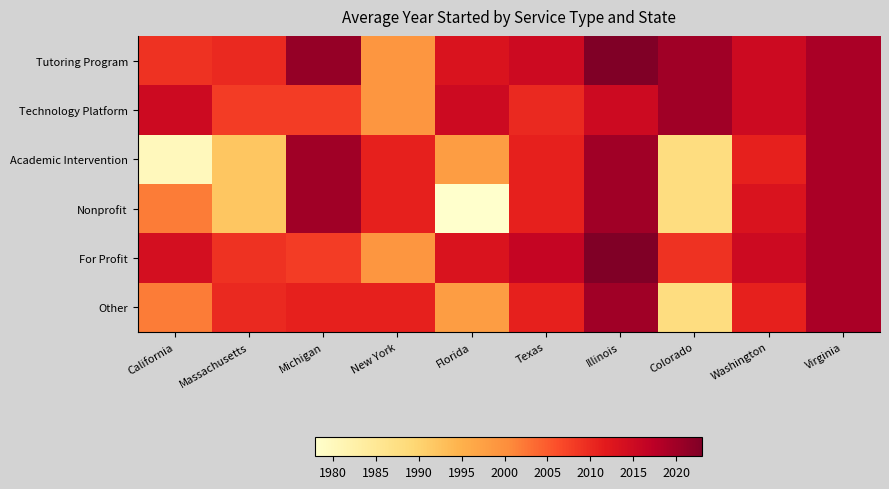

Reading left to right, what are all the values shown in this chart?

Tutoring Program: California=2009	Massachusetts=2010	Michigan=2021	New York=1999	Florida=2013	Texas=2015	Illinois=2023	Colorado=2020	Washington=2015	Virginia=2019
Technology Platform: California=2015	Massachusetts=2008	Michigan=2008	New York=1999	Florida=2015	Texas=2010	Illinois=2015	Colorado=2020	Washington=2015	Virginia=2019
Academic Intervention: California=1980	Massachusetts=1992	Michigan=2020	New York=2011	Florida=1998	Texas=2011	Illinois=2020	Colorado=1988	Washington=2011	Virginia=2019
Nonprofit: California=2002	Massachusetts=1992	Michigan=2020	New York=2011	Florida=1978	Texas=2011	Illinois=2020	Colorado=1988	Washington=2013	Virginia=2019
For Profit: California=2014	Massachusetts=2009	Michigan=2008	New York=1999	Florida=2013	Texas=2016	Illinois=2023	Colorado=2009	Washington=2015	Virginia=2019
Other: California=2002	Massachusetts=2010	Michigan=2011	New York=2011	Florida=1998	Texas=2011	Illinois=2020	Colorado=1988	Washington=2011	Virginia=2019